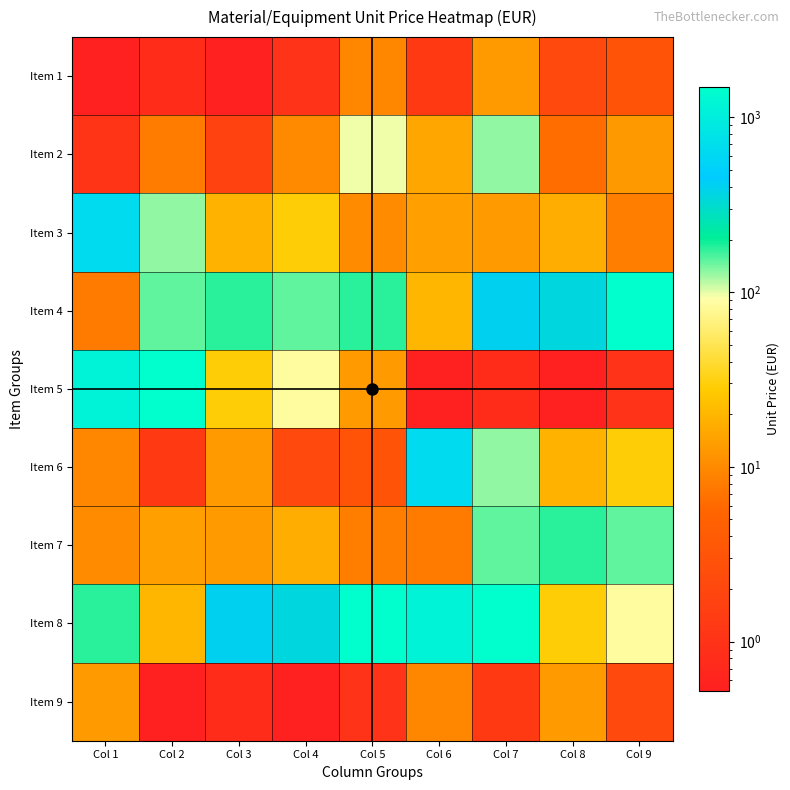

At how many categories does at least one series exceed 68?

9